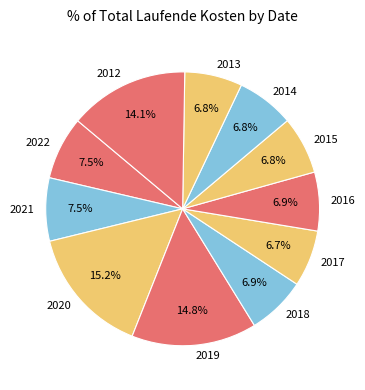

What percentage is NOT represented by 2018?

93.1%